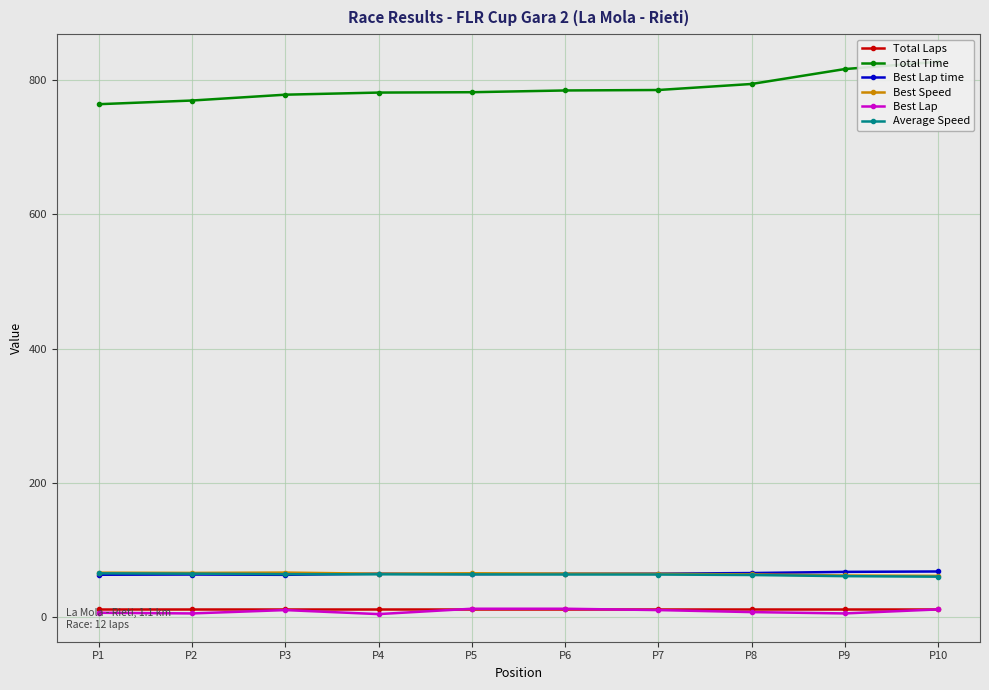

Reading right to left, what are all the values shown in this chart?

Total Laps: P10=12.0	P9=12.0	P8=12.0	P7=12.0	P6=12.0	P5=12.0	P4=12.0	P3=12.0	P2=12.0	P1=12.0
Total Time: P10=827.7	P9=816.8	P8=794.6	P7=785.6	P6=784.9	P5=782.3	P4=781.8	P3=778.6	P2=769.9	P1=764.4
Best Lap time: P10=67.6	P9=67.0	P8=65.2	P7=64.4	P6=64.1	P5=63.6	P4=64.3	P3=62.6	P2=63.0	P1=62.7
Best Speed: P10=61.1	P9=61.6	P8=63.2	P7=64.1	P6=64.3	P5=64.9	P4=64.2	P3=65.9	P2=65.4	P1=65.8
Best Lap: P10=11.0	P9=5.0	P8=7.0	P7=10.0	P6=12.0	P5=12.0	P4=4.0	P3=10.0	P2=5.0	P1=6.0
Average Speed: P10=59.8	P9=60.6	P8=62.3	P7=63.0	P6=63.1	P5=63.3	P4=63.3	P3=63.6	P2=64.3	P1=64.8